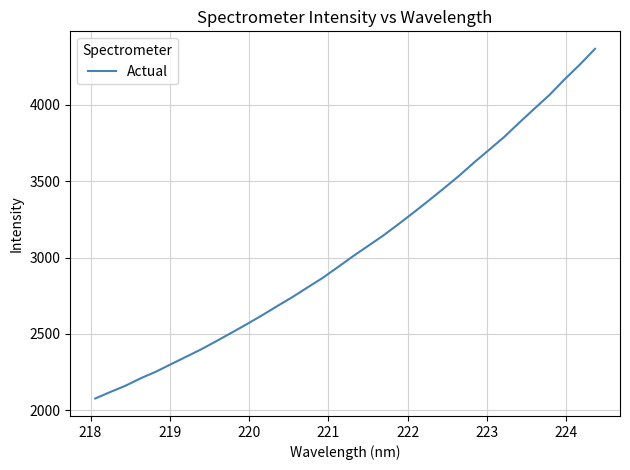

What is the greatest value displayed?

4366.2